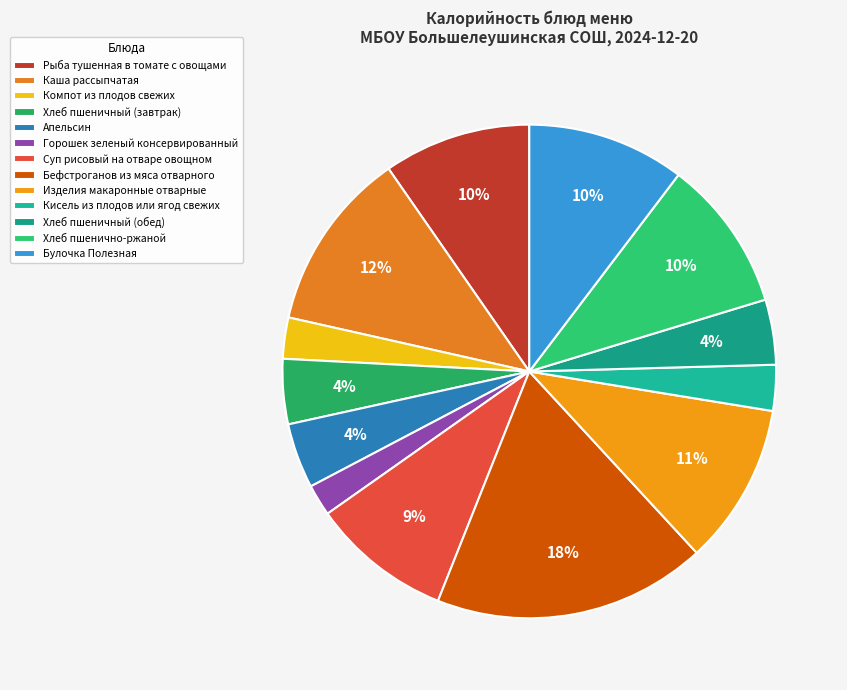

To the nearest percent, what is the average slice percentage?

8%